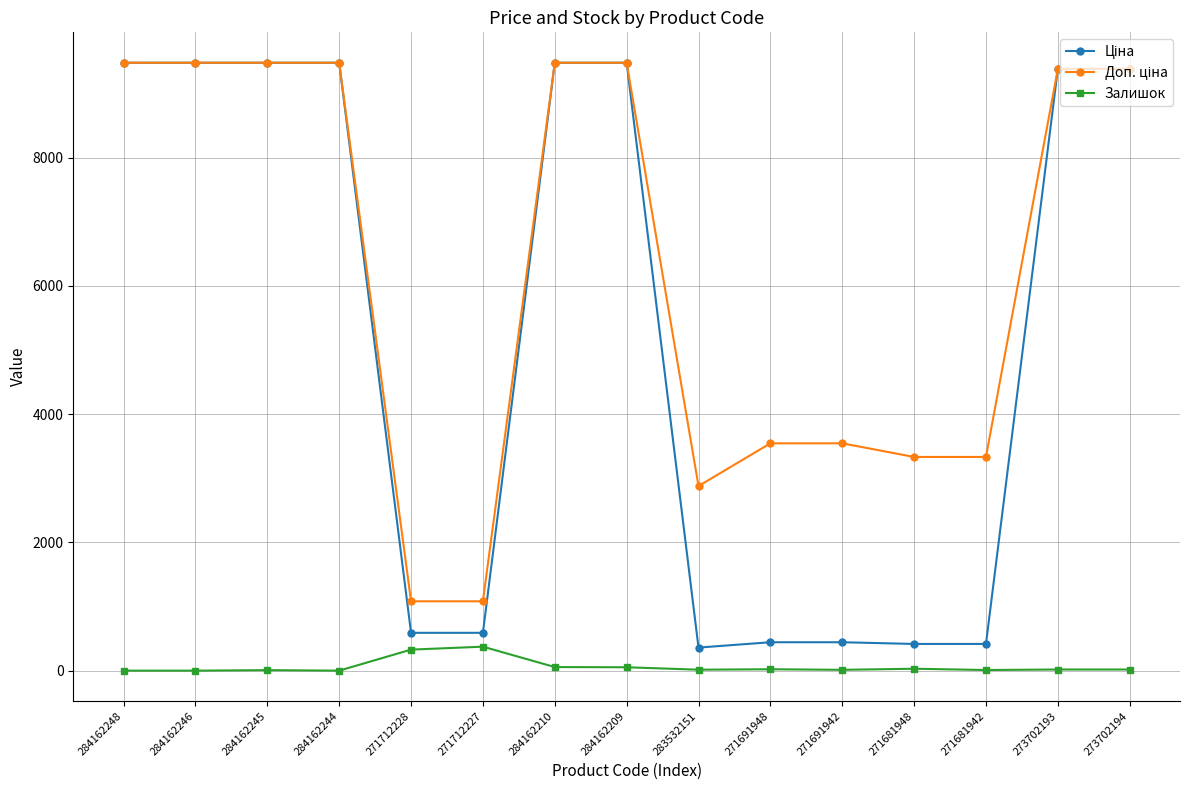

Is it true that Залишок equals 30.0 at 271681948?

True